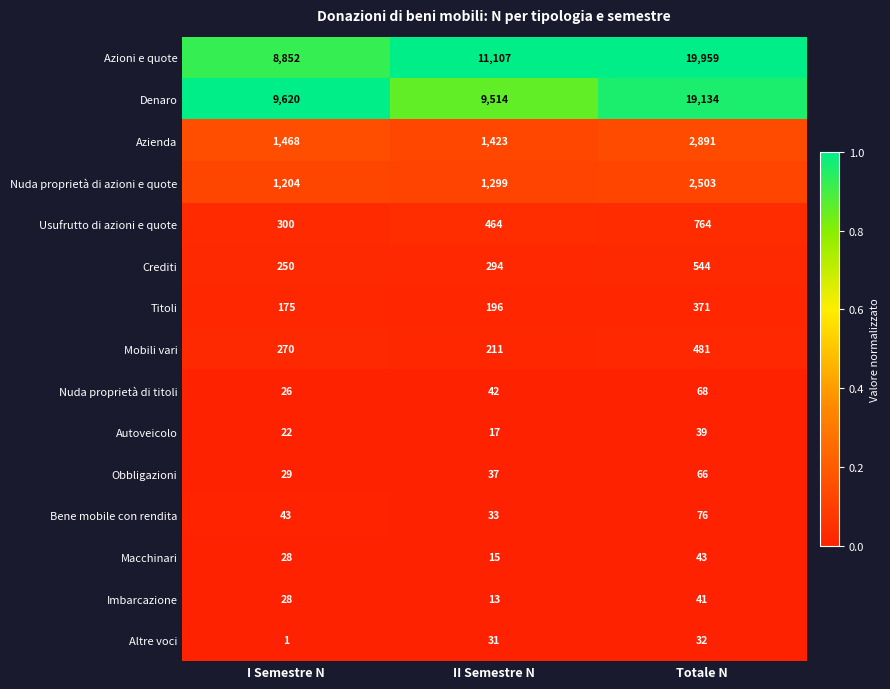

Between II Semestre N and Totale N, which series saw the biggest shift?

Denaro